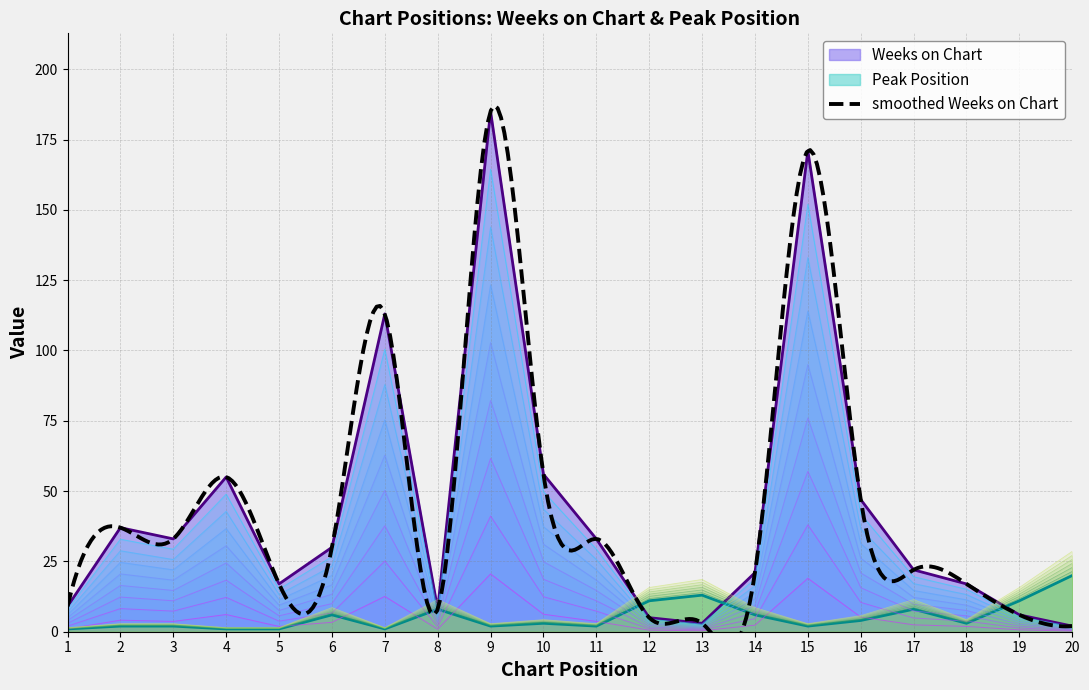

Is it true that Peak Position equals 1 at 15?

False